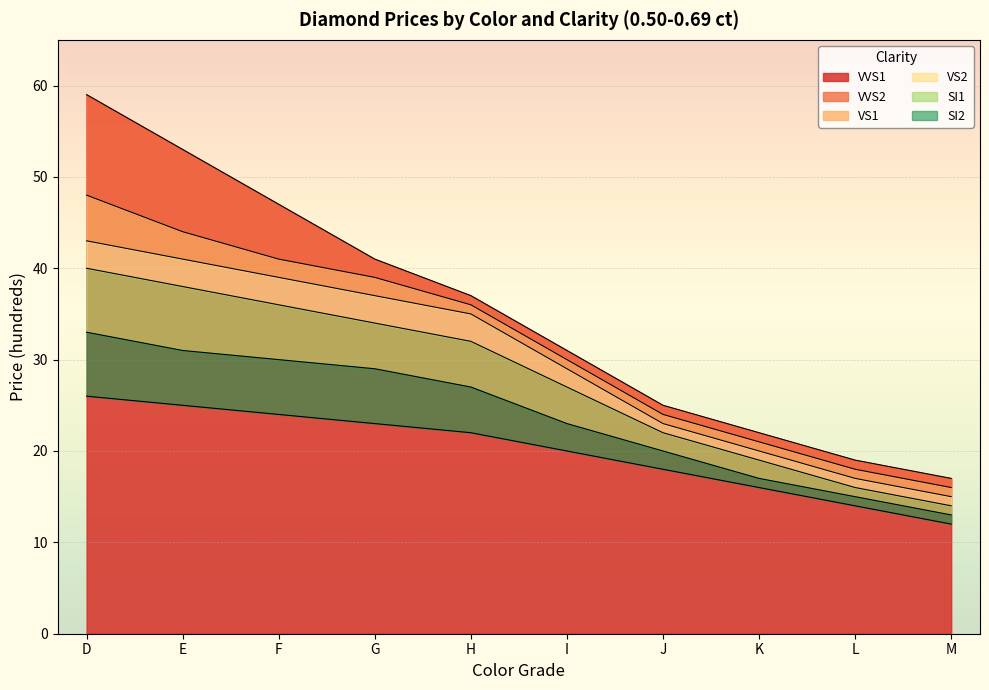

Rank the categories by VVS1 value from lowest to highest.

M, L, K, J, I, H, G, F, E, D